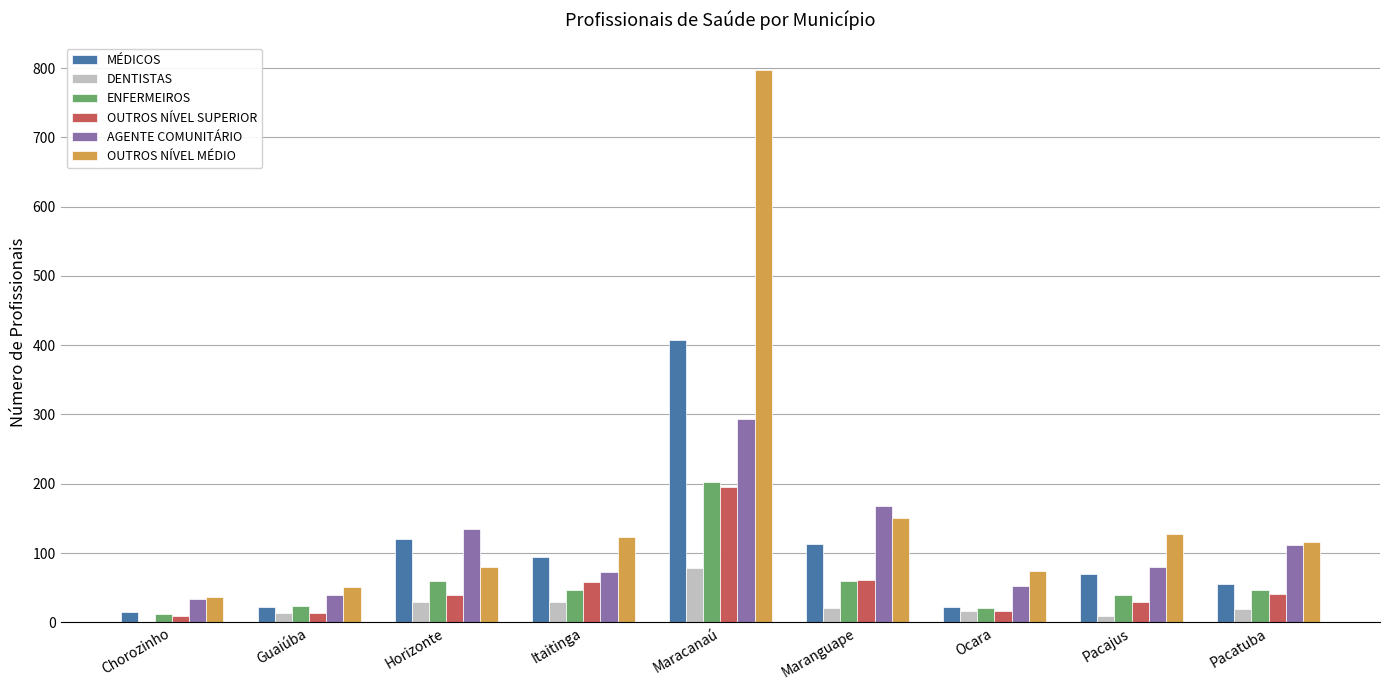

Which series has the largest range (max minus min)?

OUTROS NÍVEL MÉDIO